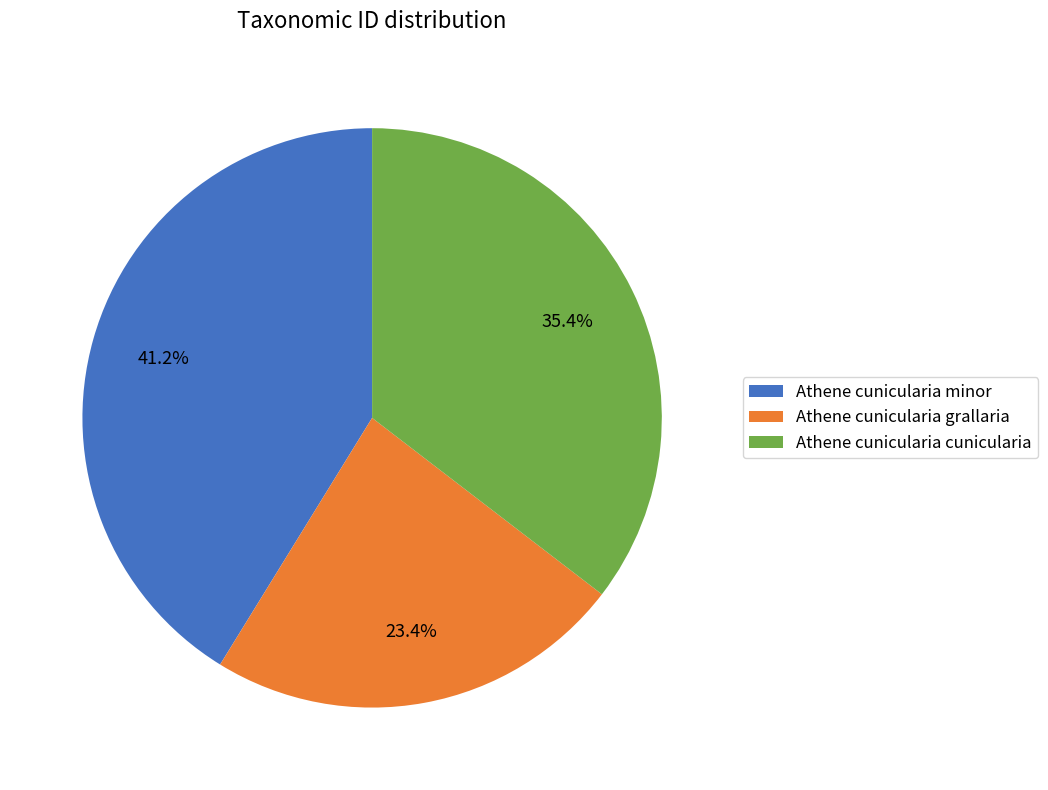

To the nearest percent, what portion does Athene cunicularia grallaria represent?

23%